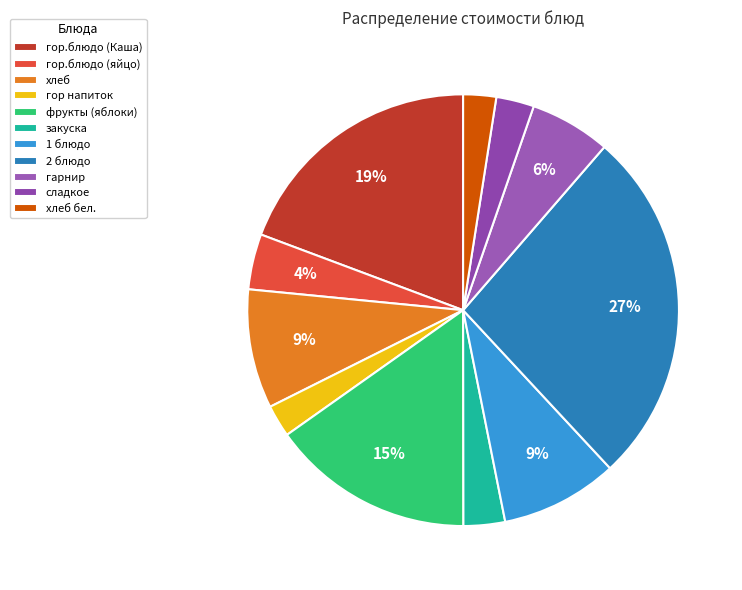

Which category has the biggest portion of the pie?

2 блюдо